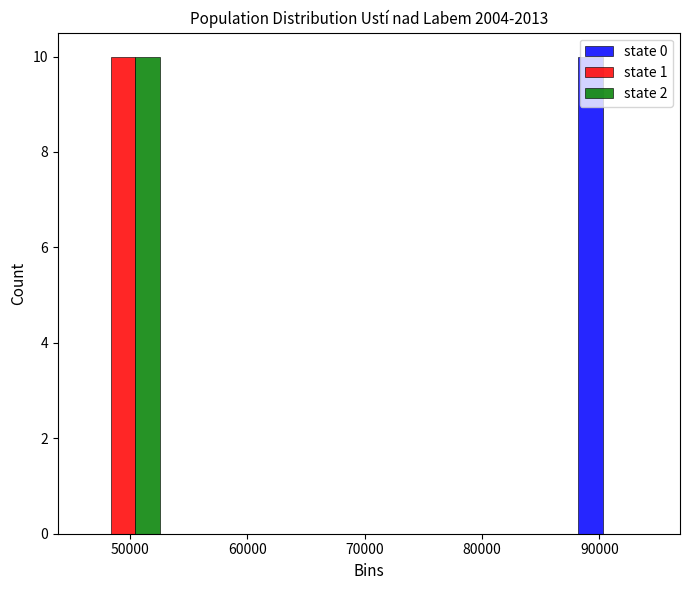

Reading left to right, transcribe this chart: for each range on the x-axis, give the height of each series' bar. Neither the bar edges nor the heights are printed on the chart, so give them approximately, as read against the axes.

45000 to 54000: state 0=0	state 1=10	state 2=10
54000 to 62000: state 0=0	state 1=0	state 2=0
62000 to 70000: state 0=0	state 1=0	state 2=0
70000 to 79000: state 0=0	state 1=0	state 2=0
79000 to 87000: state 0=0	state 1=0	state 2=0
87000 to 96000: state 0=10	state 1=0	state 2=0